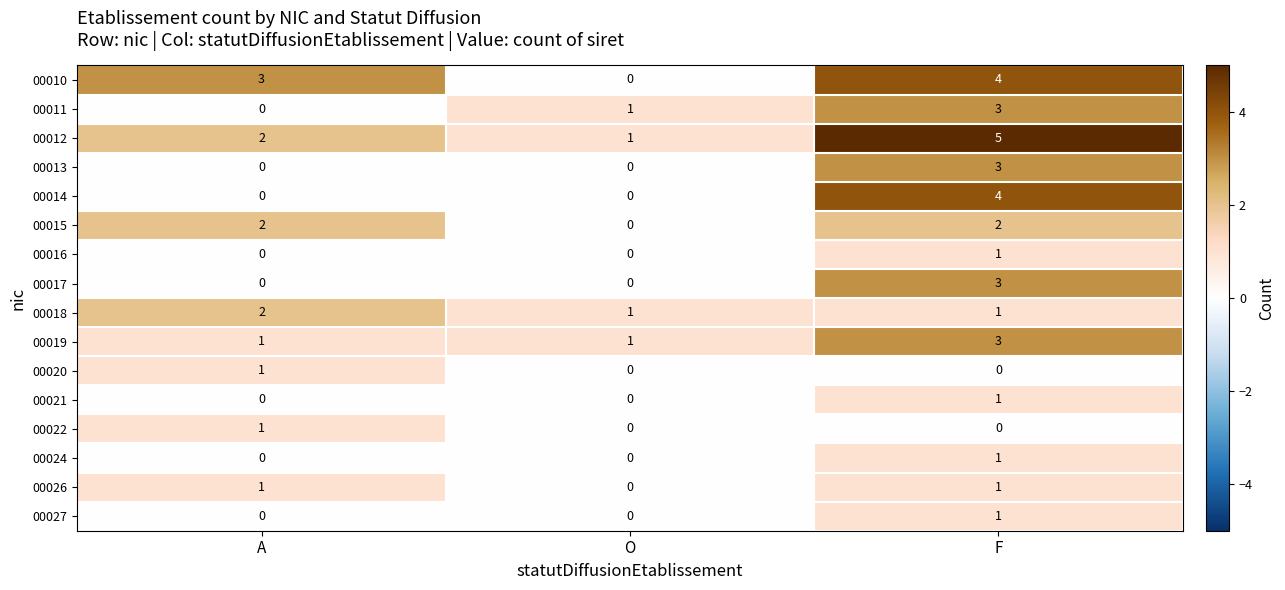

Which category has the highest value across all series?

F